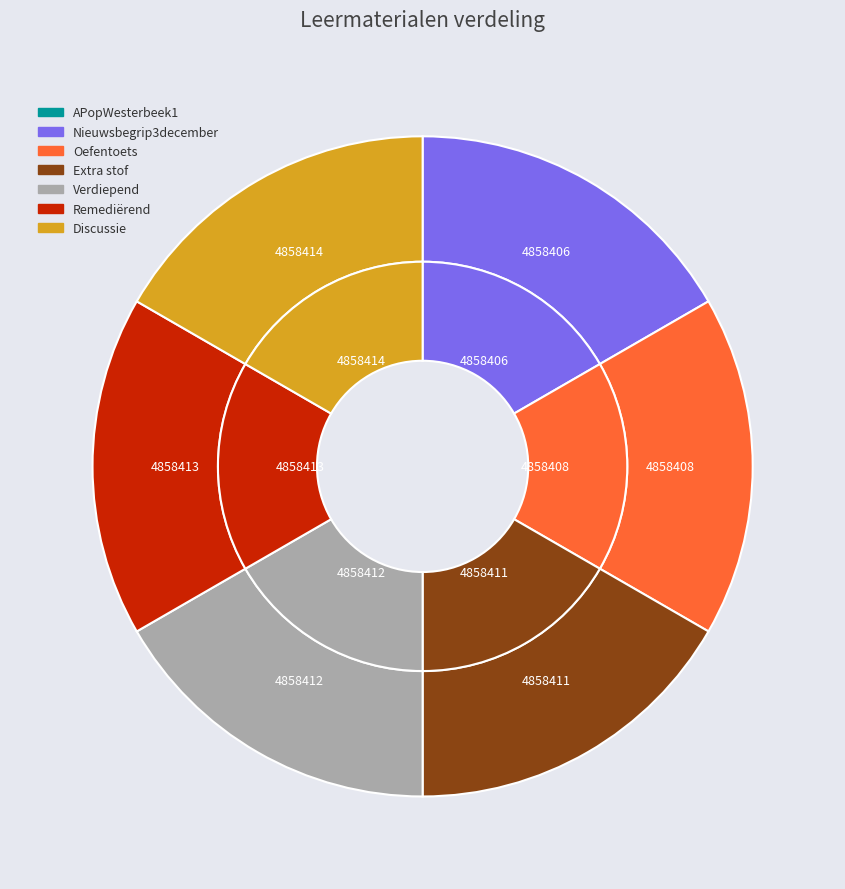

True or false: Nieuwsbegrip3december accounts for 30% of the total.

False